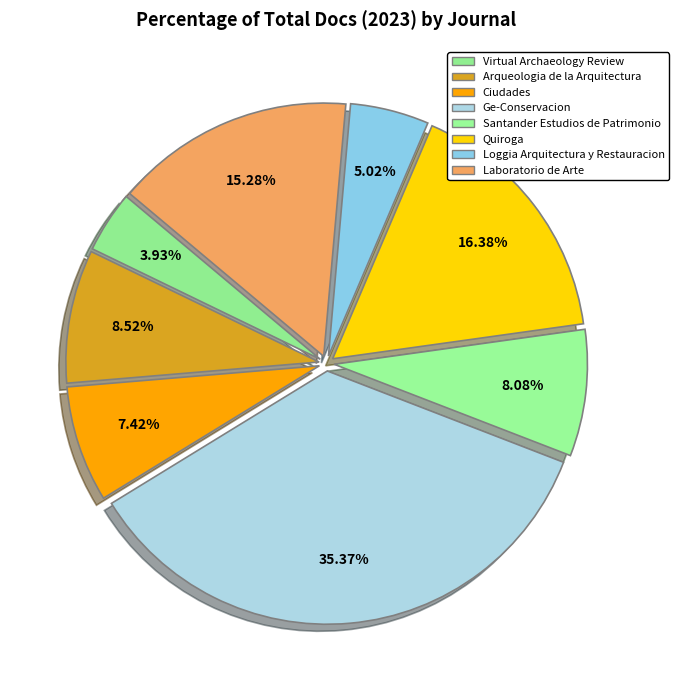

To the nearest percent, what portion does Loggia Arquitectura y Restauracion represent?

5%